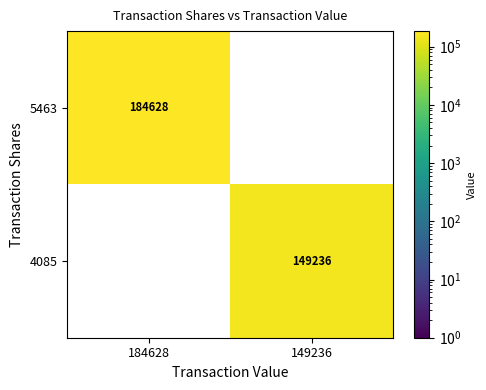

Count the number of categories in the chart.

2